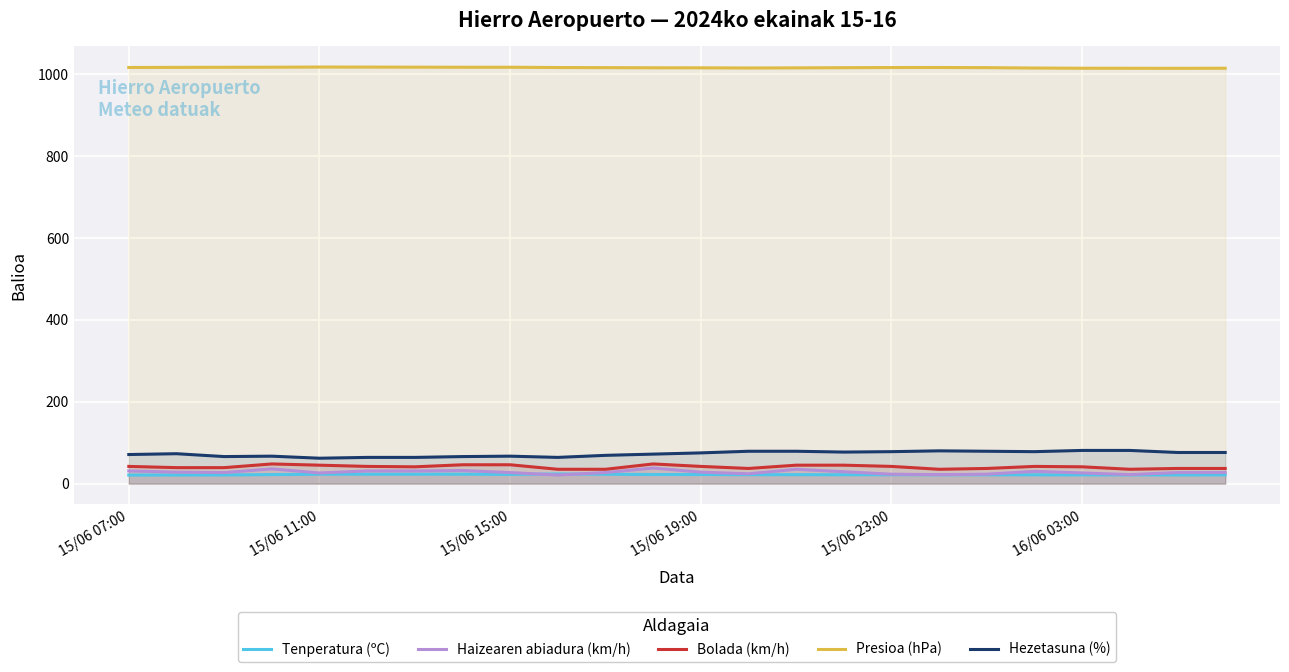

How many values in the Tenperatura (ºC) series are below 21?

1